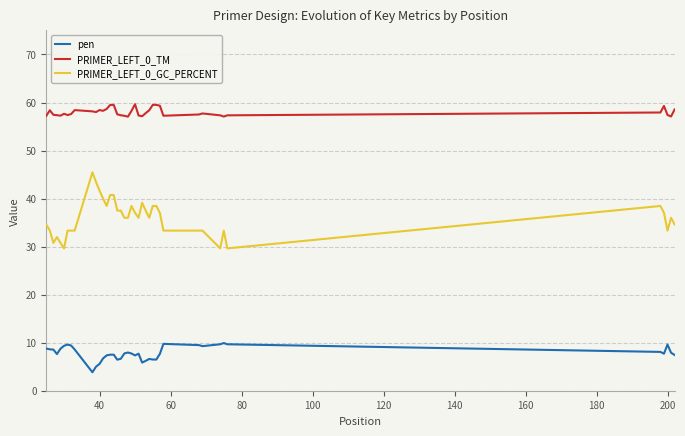

Which series has the widest spread of values?

PRIMER_LEFT_0_GC_PERCENT